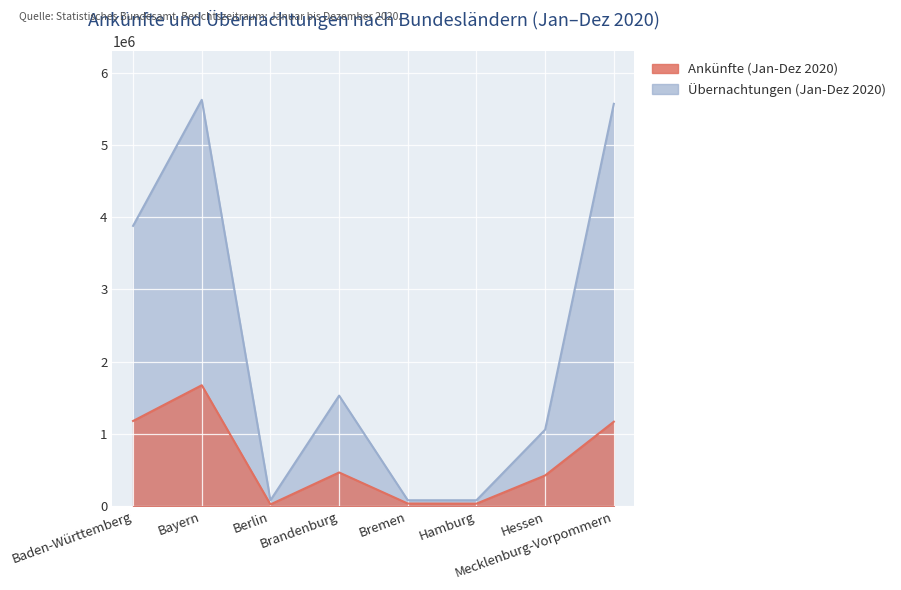

The value of Ankünfte (Jan-Dez 2020) at Brandenburg is 466481. True or false?

True